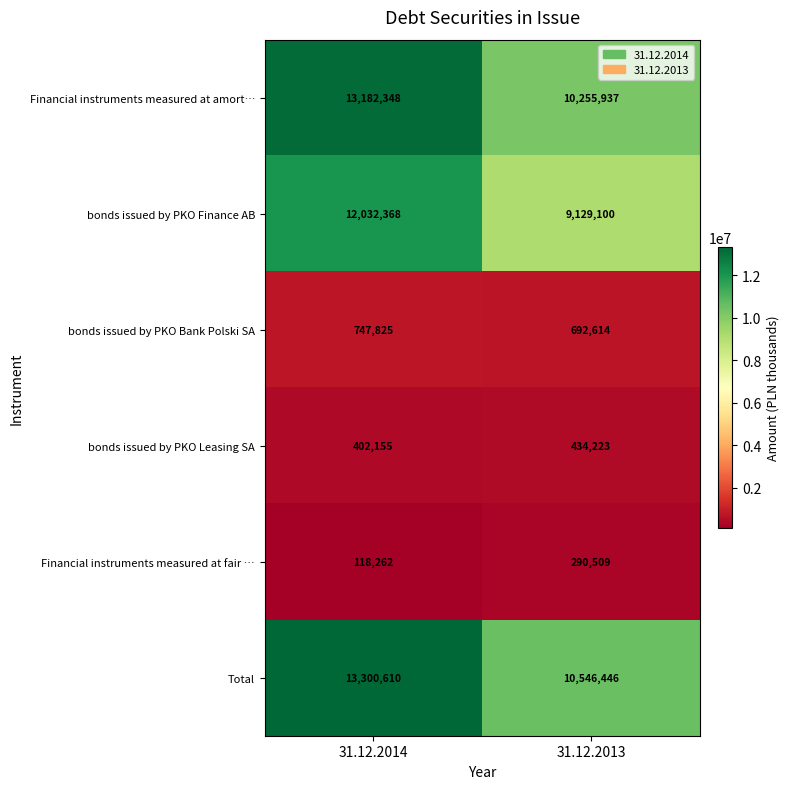

The bonds issued by PKO Bank Polski SA series shows 692614 at 31.12.2013. True or false?

True